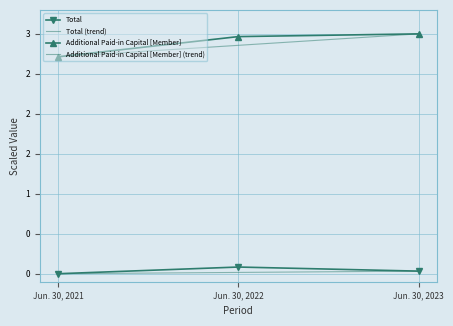

Reading left to right, extract all data points from this chart.

Total: Jun. 30, 2021=0.0	Jun. 30, 2022=0.1	Jun. 30, 2023=0.0
Additional Paid-in Capital [Member]: Jun. 30, 2021=2.7	Jun. 30, 2022=3.0	Jun. 30, 2023=3.0